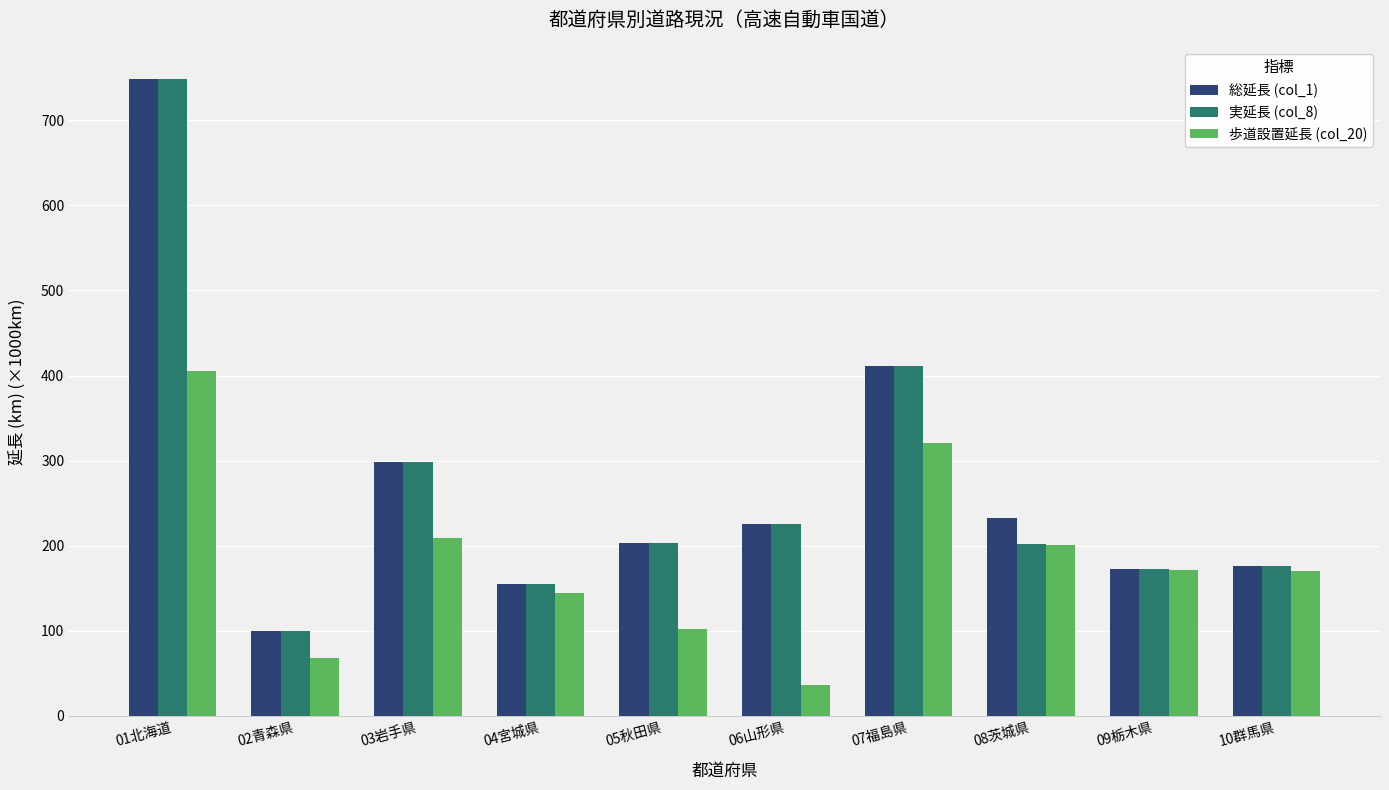

What is the sum of the 総延長 (col_1) values at 01北海道 and 07福島県?

1159.9